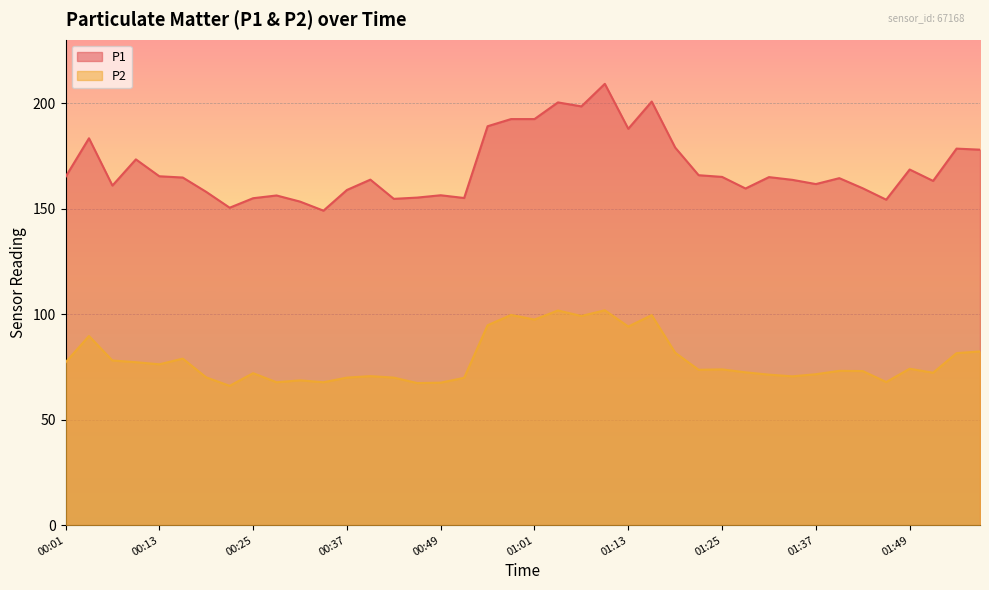

Which series changed the most between 00:10 and 00:25?

P1